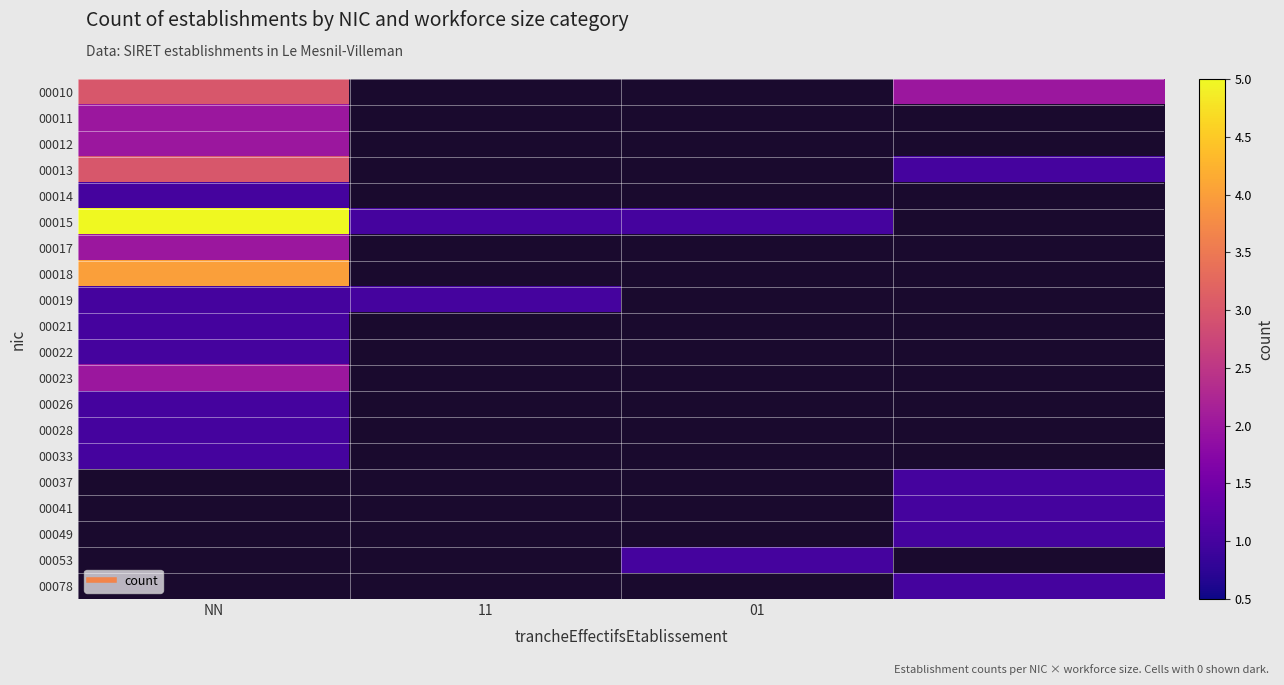

What is the maximum value shown in the chart?

5.0